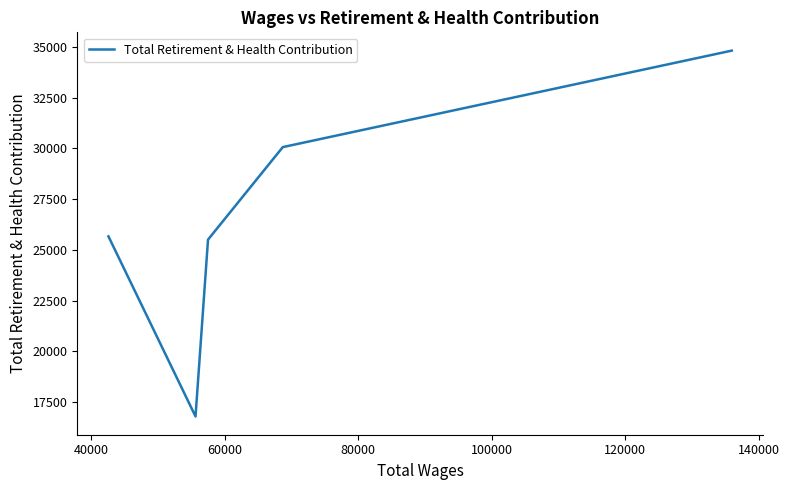

Count the number of categories in the chart.

5